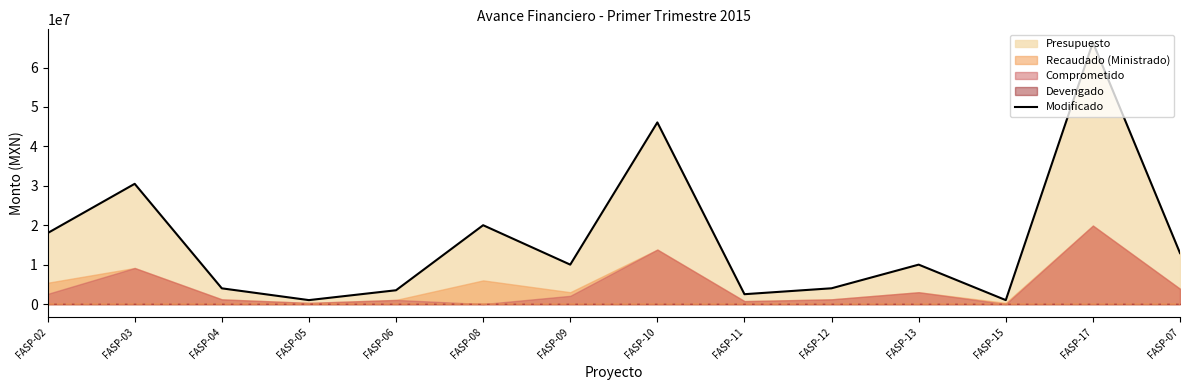

Reading left to right, transcribe all the data shown in this chart.

FASP-02=18000000	FASP-03=30500000	FASP-04=3987550	FASP-05=1000000	FASP-06=3500000	FASP-08=20000000	FASP-09=10000000	FASP-10=46076805	FASP-11=2500000	FASP-12=4000000	FASP-13=10000000	FASP-15=1000000	FASP-17=66371264	FASP-07=12930800